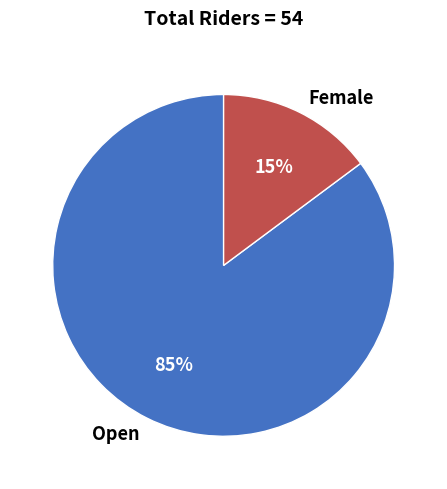

How many slices are in this pie chart?

2